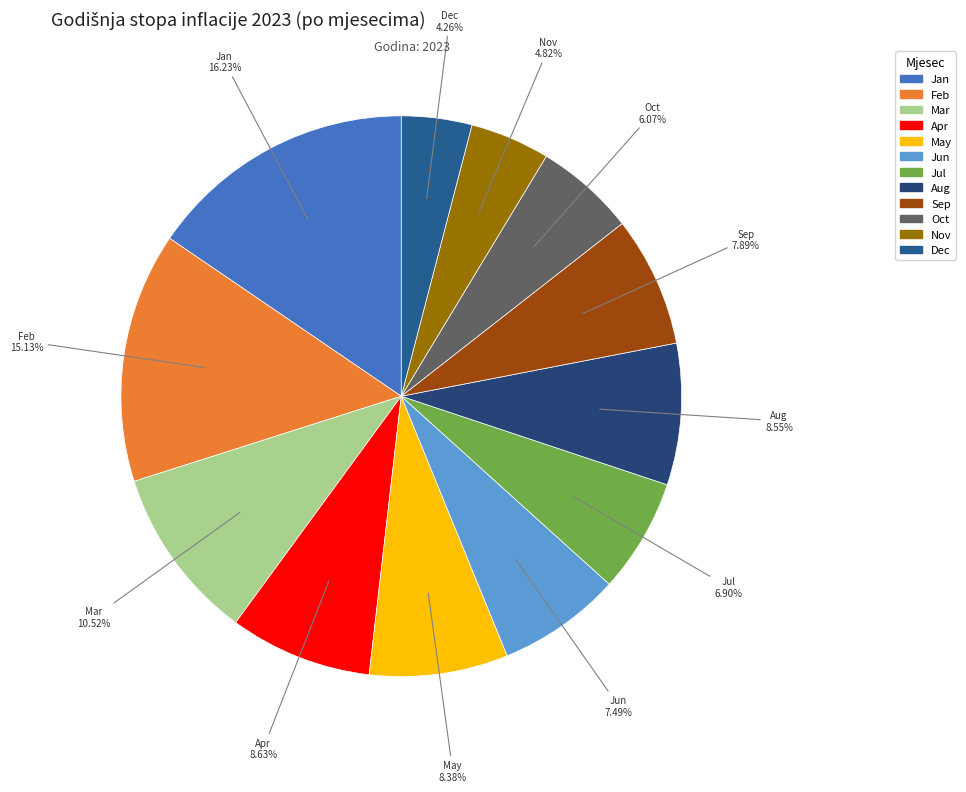

What is the change in value from Feb to Nov?

-10.3